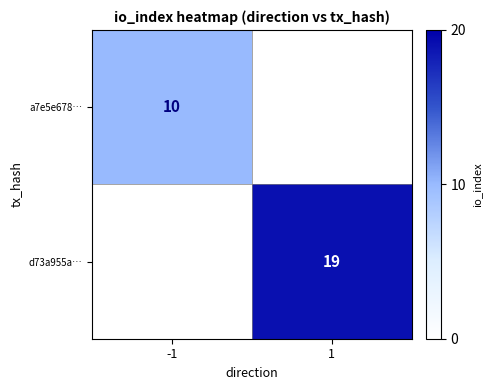

The value of a7e5e678… at -1 is 10. True or false?

True